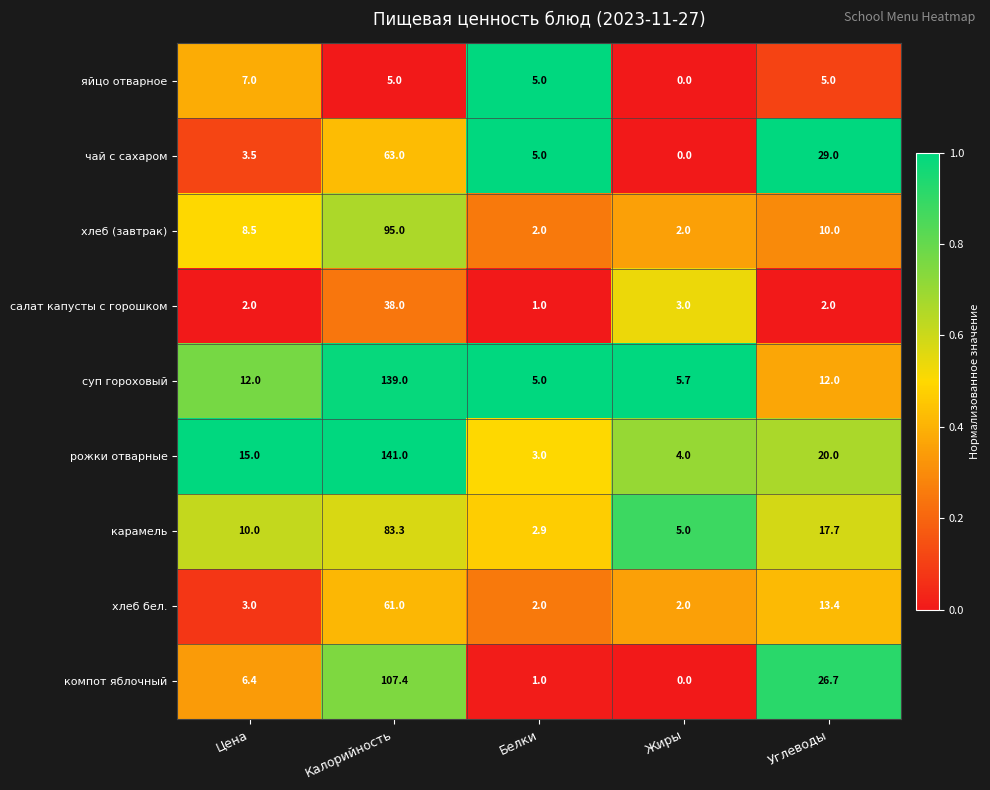

Where is салат капусты с горошком nearest to the value 19?

Жиры